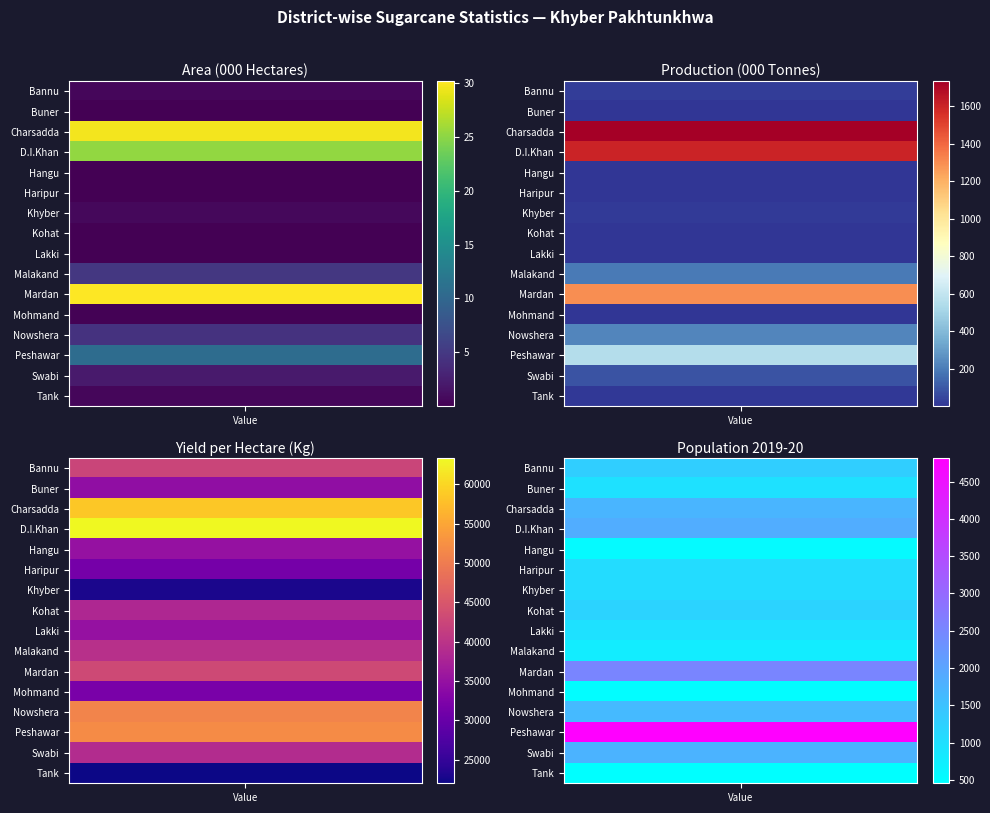

Where does the Buner series first go above 968?

2